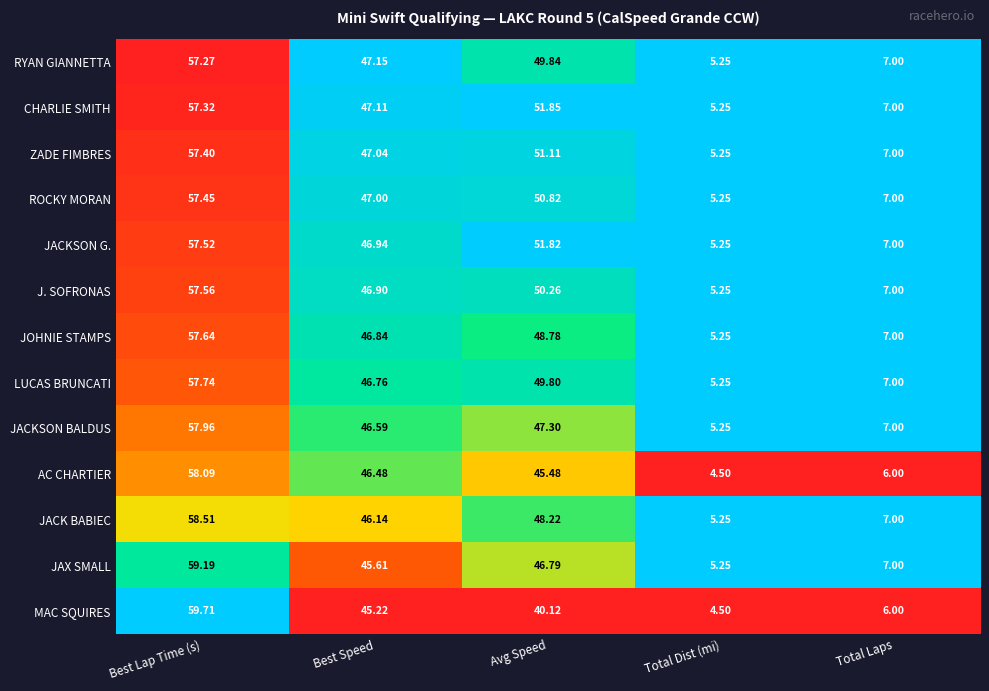

Where is JACK BABIEC nearest to the value 31?

Best Speed